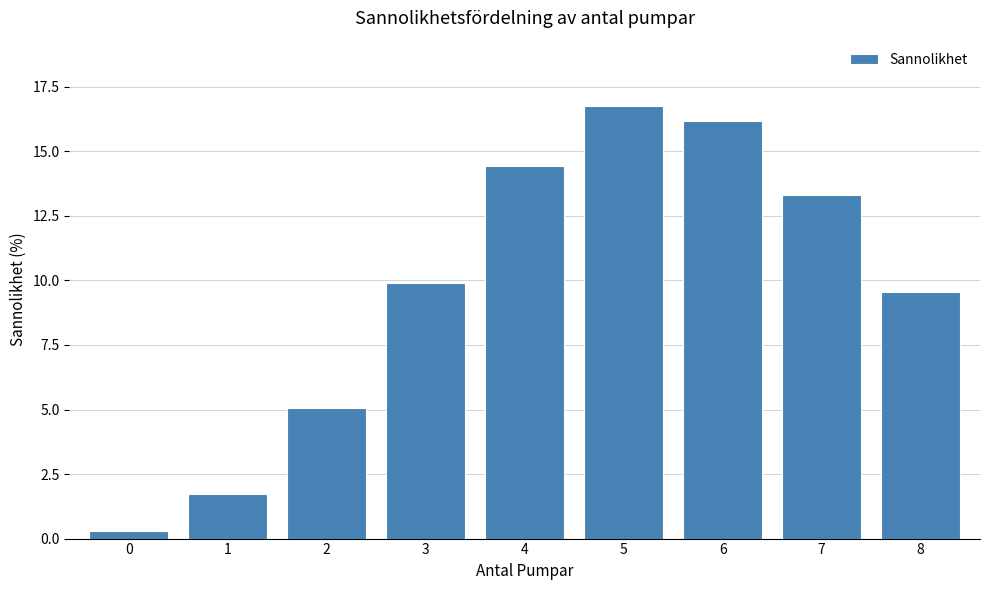

Reading left to right, transcribe all the data shown in this chart.

0=0.3	1=1.7	2=5.1	3=9.9	4=14.4	5=16.8	6=16.2	7=13.3	8=9.6